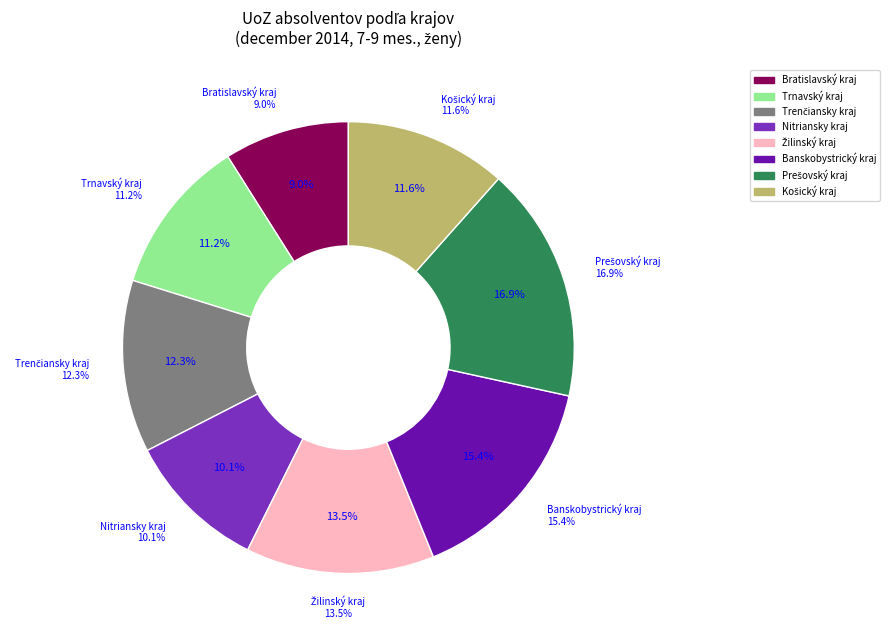

Is the sum of Trenčiansky kraj and Košický kraj greater than half?

No